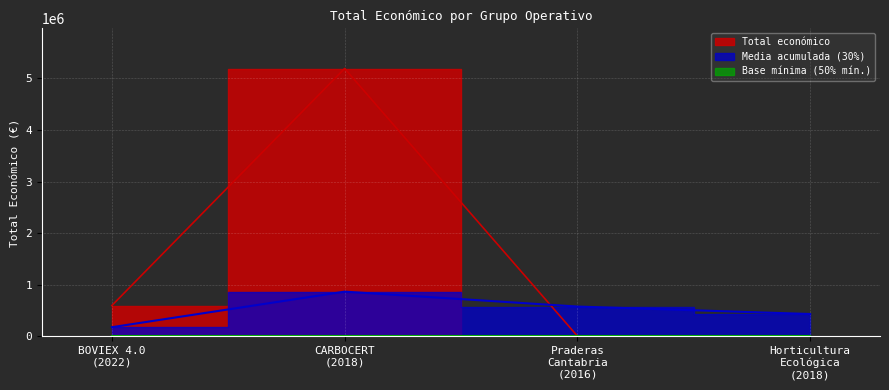

At which label does the data first exceed 598672?

CARBOCERT (2018)